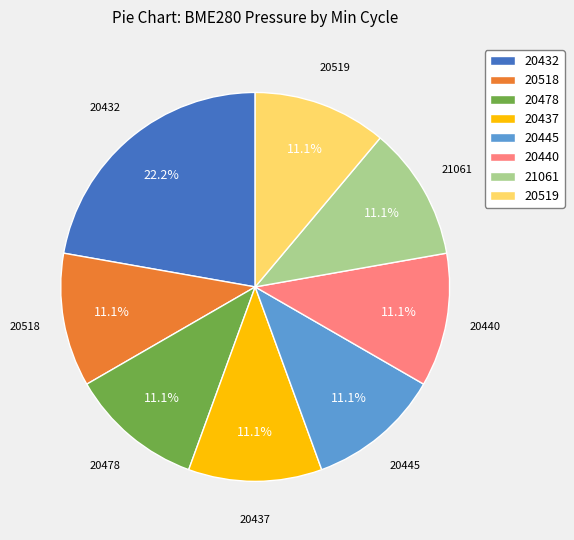

Is it true that 20432 is 17% of the pie?

False